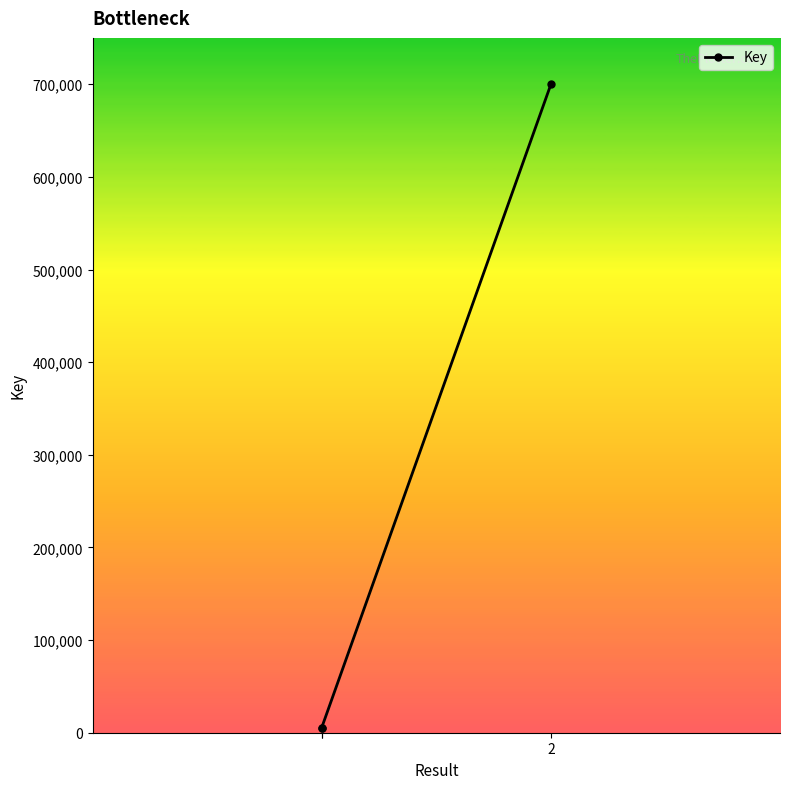

Which has a higher value, 1 or 2?

2